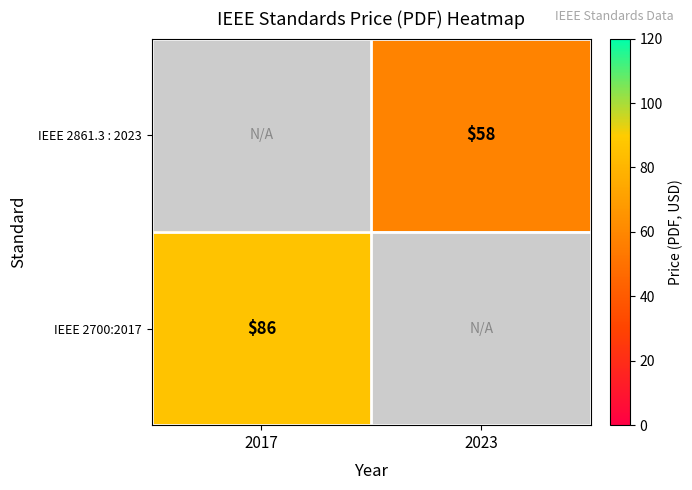

The IEEE 2700:2017 series shows 50 at 2017. True or false?

False